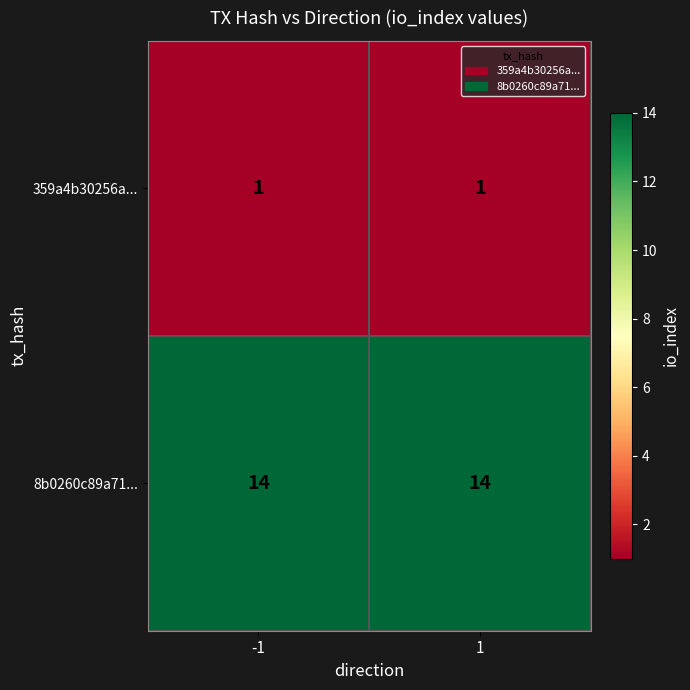

Reading left to right, what are all the values shown in this chart?

359a4b30256a...: 1	1
8b0260c89a71...: 14	14